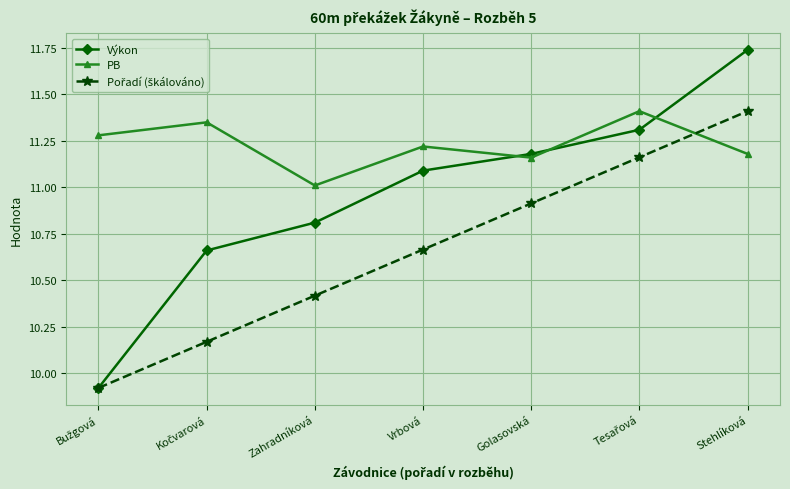

Is it true that Výkon equals 2.9 at Stehlíková?

False